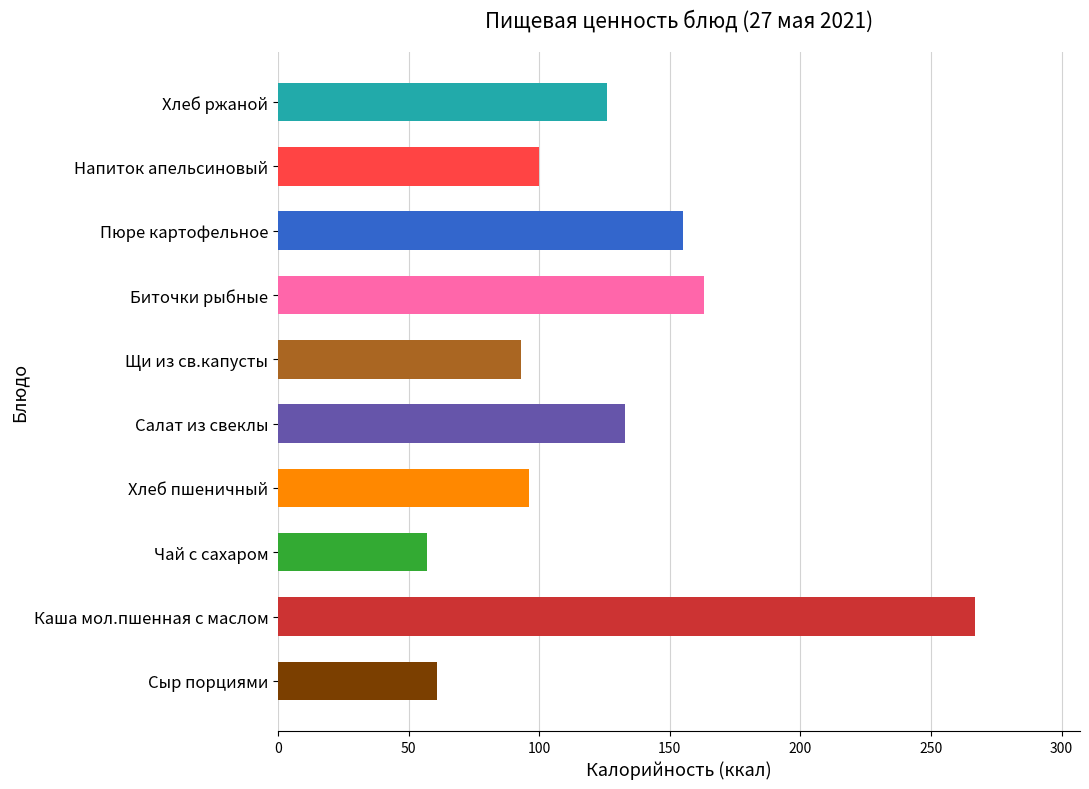

Reading bottom to top, extract all data points from this chart.

61	267	57	96	133	93	163	155	100	126